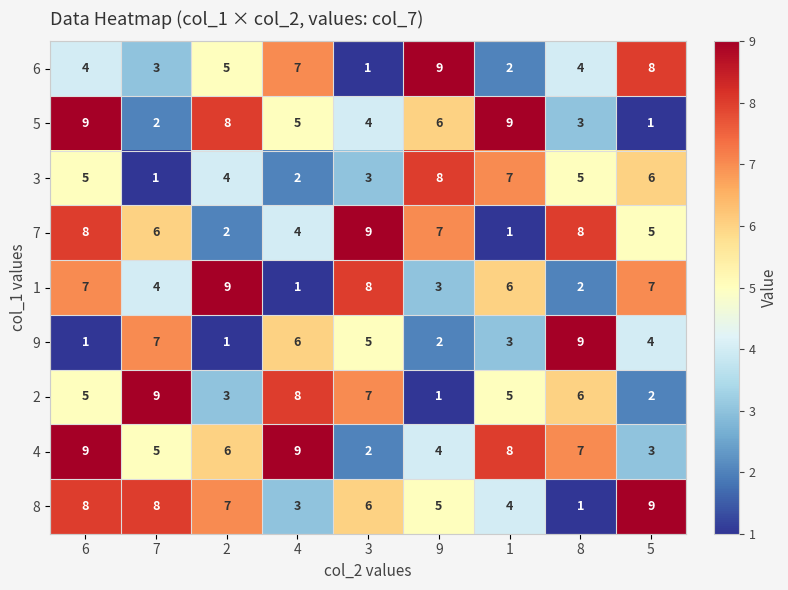

At how many categories does at least one series exceed 3?

9